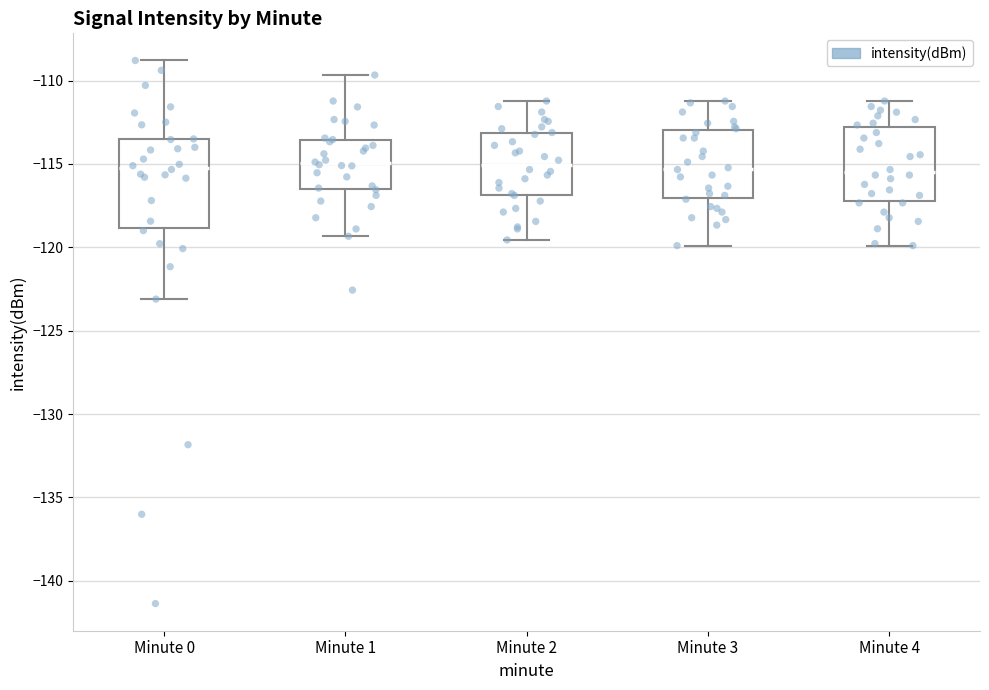

Which box is the tallest, from its lower edge to its upper edge?

Minute 0